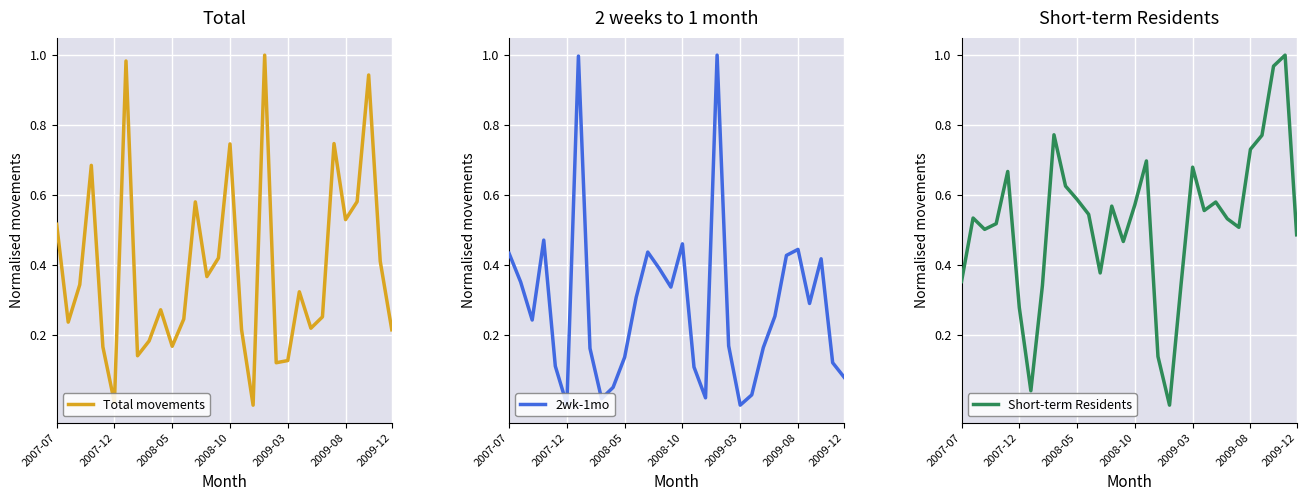

What is the maximum value for 2wk-1mo?

1.0